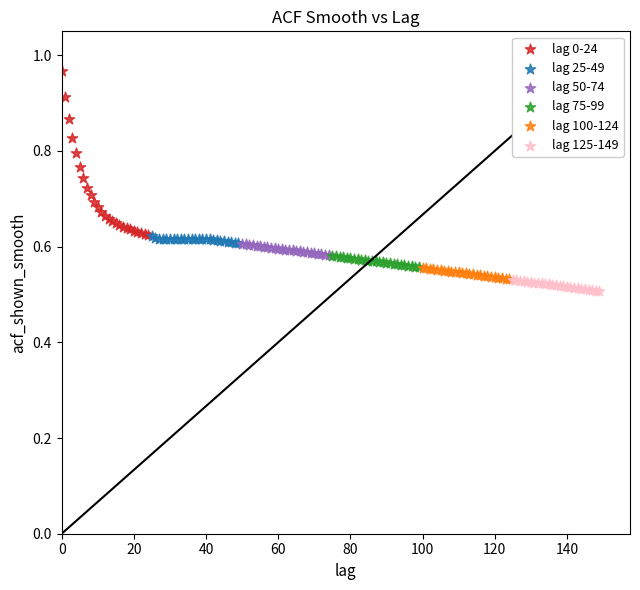

Which series reaches the minimum Y coordinate?

lag 125-149